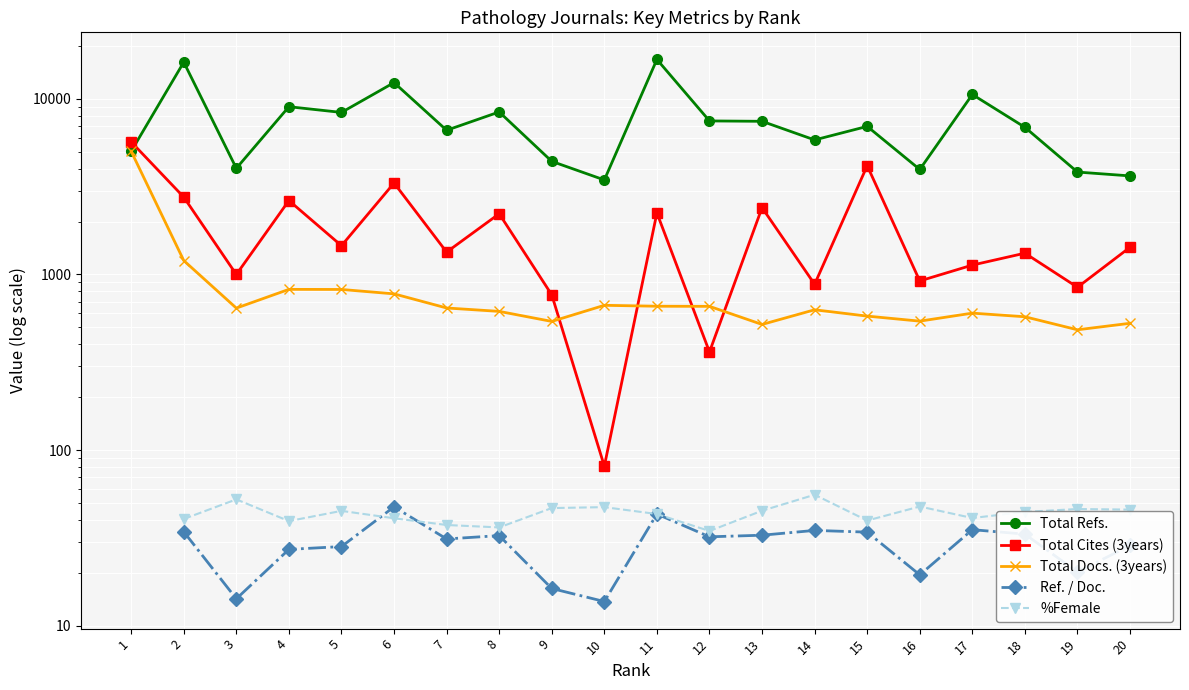

Where does the %Female series first go above 44?

3